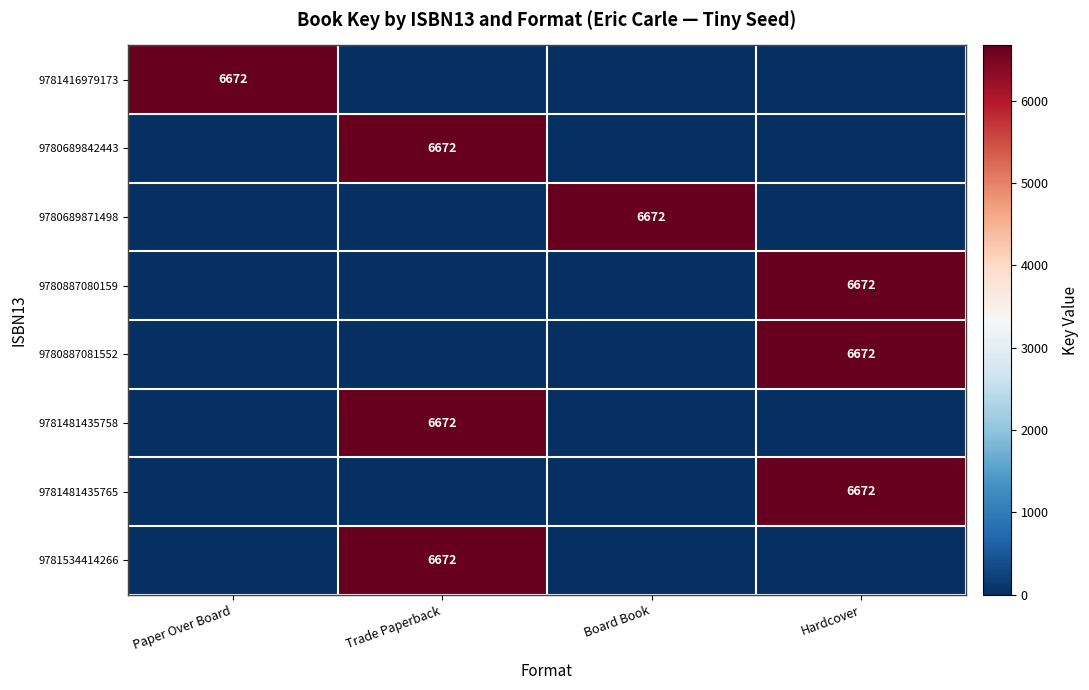

True or false: 9780689842443 has a value of 3999 at Trade Paperback.

False